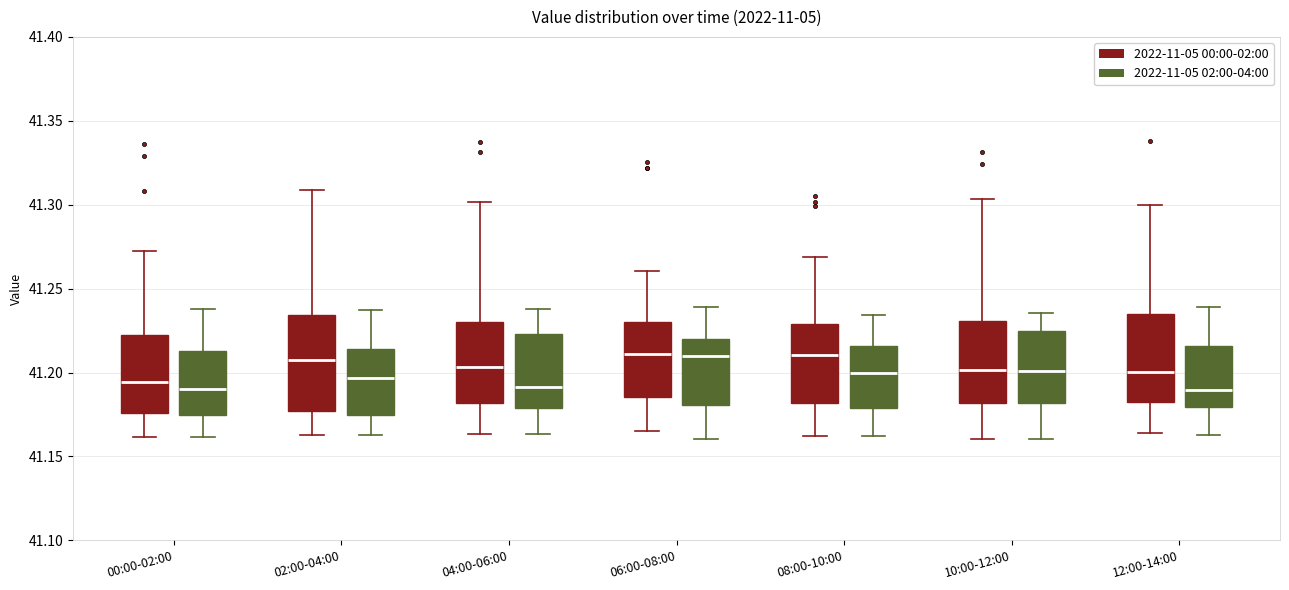

Reading left to right, read every box against the y-axis: the position of its median line, the range the box covers, and the ends of its whiskers. The values are not printed on the chart, so give them approximately, as read against the axis.

00:00-02:00 (2022-11-05 00:00-02:00): median 41.195, box 41.175 to 41.225, whiskers 41.160 to 41.270
00:00-02:00 (2022-11-05 02:00-04:00): median 41.190, box 41.175 to 41.215, whiskers 41.160 to 41.240
02:00-04:00 (2022-11-05 00:00-02:00): median 41.205, box 41.175 to 41.235, whiskers 41.165 to 41.310
02:00-04:00 (2022-11-05 02:00-04:00): median 41.195, box 41.175 to 41.215, whiskers 41.165 to 41.235
04:00-06:00 (2022-11-05 00:00-02:00): median 41.205, box 41.180 to 41.230, whiskers 41.165 to 41.300
04:00-06:00 (2022-11-05 02:00-04:00): median 41.190, box 41.180 to 41.225, whiskers 41.165 to 41.240
06:00-08:00 (2022-11-05 00:00-02:00): median 41.210, box 41.185 to 41.230, whiskers 41.165 to 41.260
06:00-08:00 (2022-11-05 02:00-04:00): median 41.210, box 41.180 to 41.220, whiskers 41.160 to 41.240
08:00-10:00 (2022-11-05 00:00-02:00): median 41.210, box 41.180 to 41.230, whiskers 41.160 to 41.270
08:00-10:00 (2022-11-05 02:00-04:00): median 41.200, box 41.180 to 41.215, whiskers 41.160 to 41.235
10:00-12:00 (2022-11-05 00:00-02:00): median 41.200, box 41.180 to 41.230, whiskers 41.160 to 41.305
10:00-12:00 (2022-11-05 02:00-04:00): median 41.200, box 41.180 to 41.225, whiskers 41.160 to 41.235
12:00-14:00 (2022-11-05 00:00-02:00): median 41.200, box 41.185 to 41.235, whiskers 41.165 to 41.300
12:00-14:00 (2022-11-05 02:00-04:00): median 41.190, box 41.180 to 41.215, whiskers 41.165 to 41.240